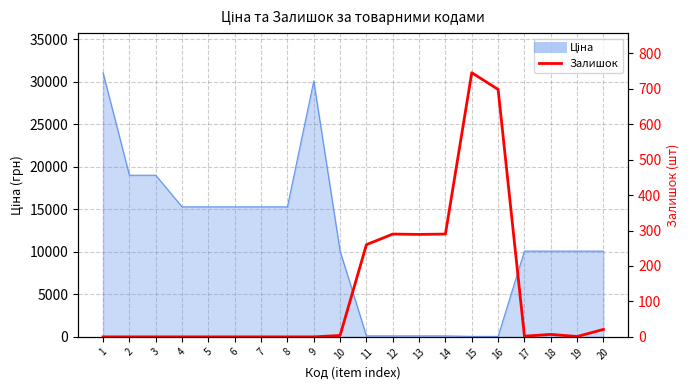

Where is the first local minimum?

13